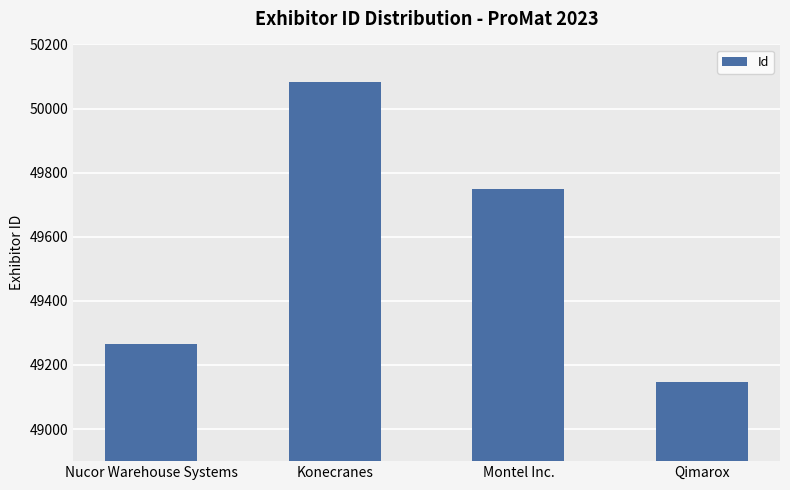

What value does the data have at Konecranes, to the nearest 100?

50100